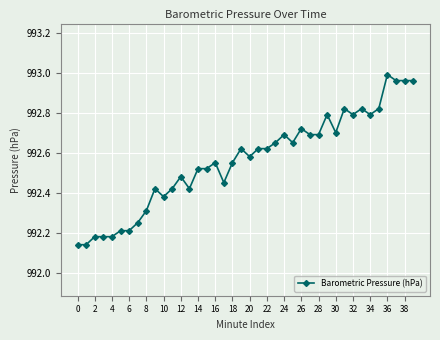

What is the difference between the second highest and minimum values?

0.8